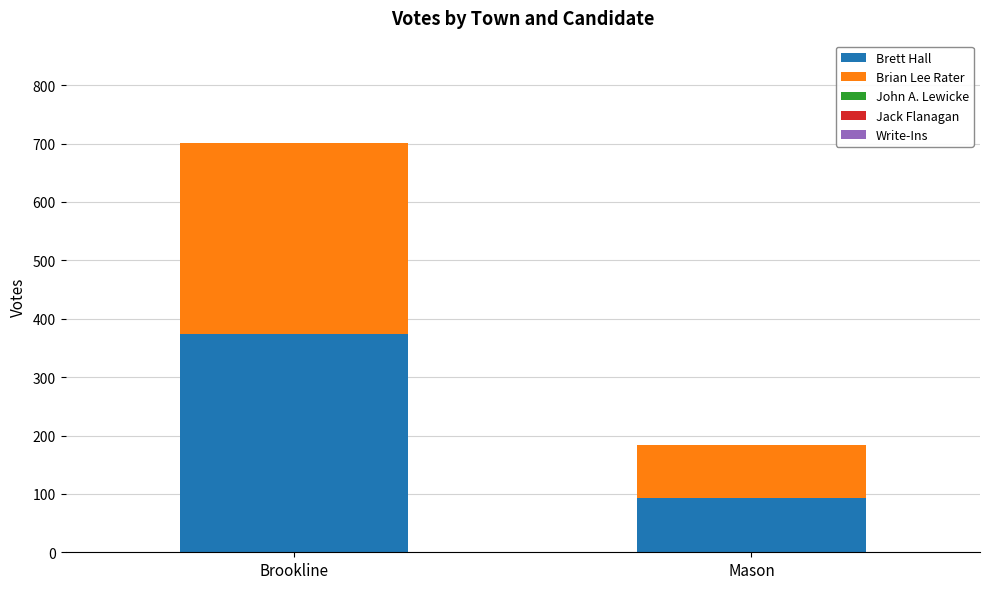

Where is Brett Hall nearest to the value 233?

Mason